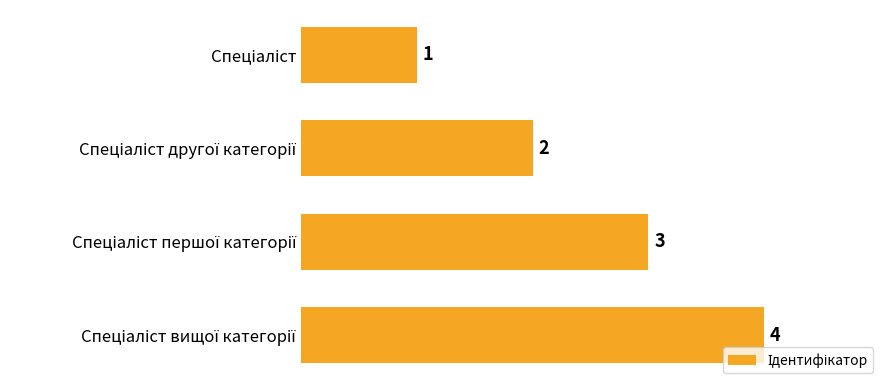

How many distinct data groups are displayed?

1